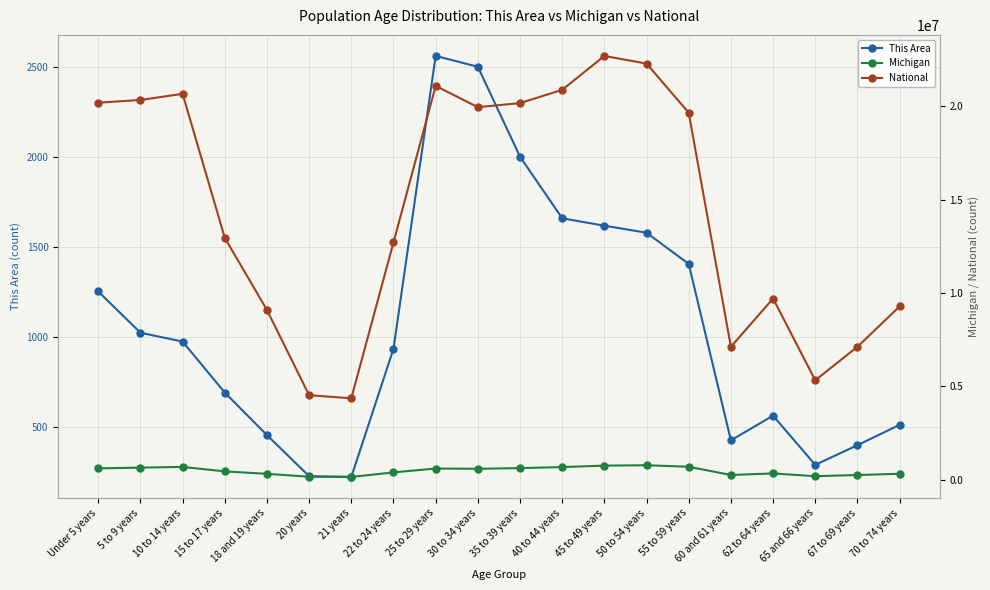

Where is the first local minimum for Michigan?

21 years